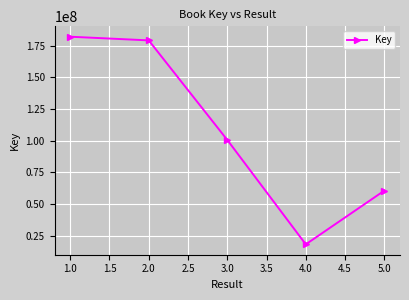

List the labels in order of value, smallest first.

4.0, 5.0, 3.0, 2.0, 1.0